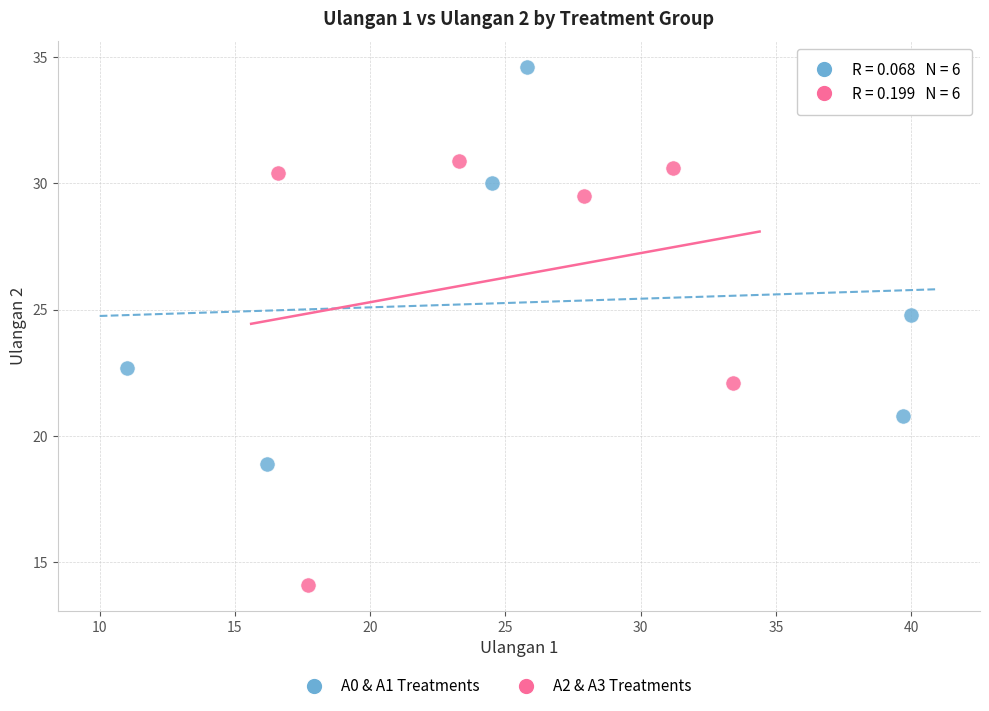

Which series reaches the minimum Y coordinate?

A2 & A3 Treatments